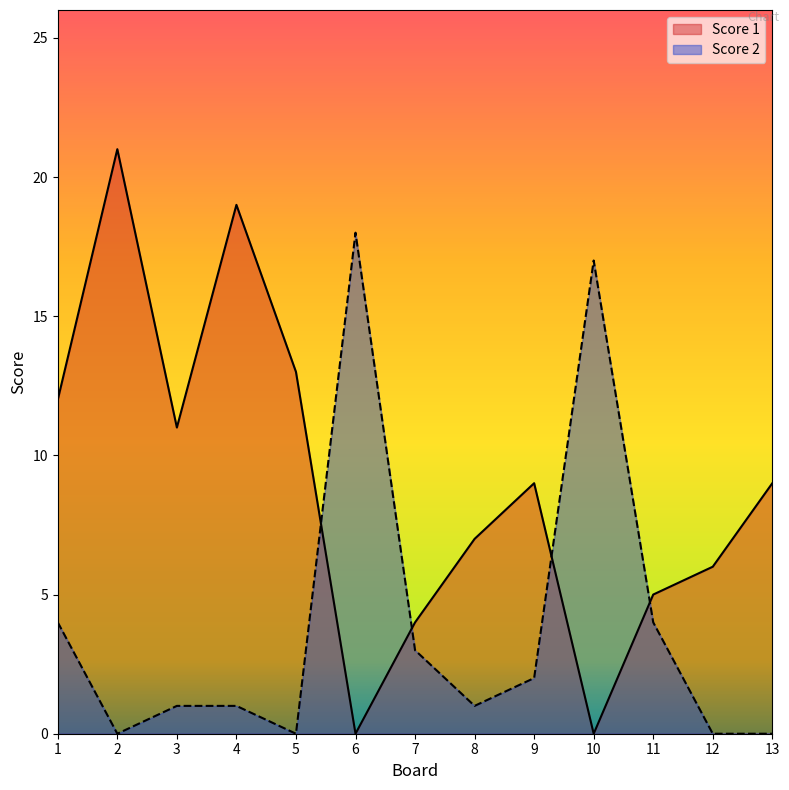

The value of Score 1 at 7 is 7. True or false?

False